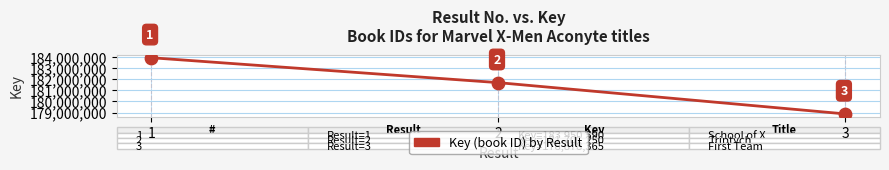

What is the ratio of the value at 3 to the value at 2?

1.0